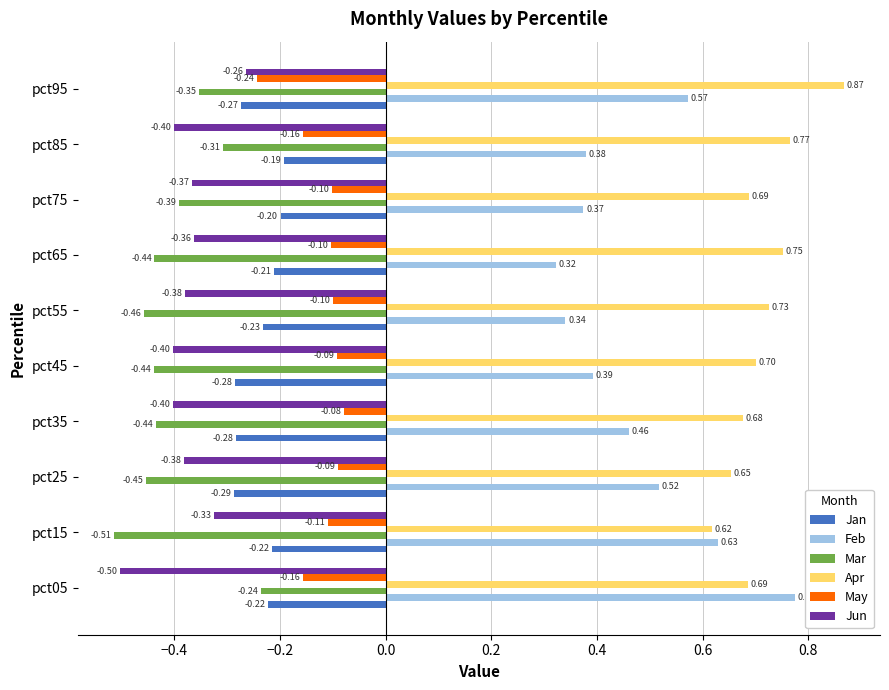

Rank the series by their maximum value, from lowest to highest.

Jun, Mar, Jan, May, Feb, Apr